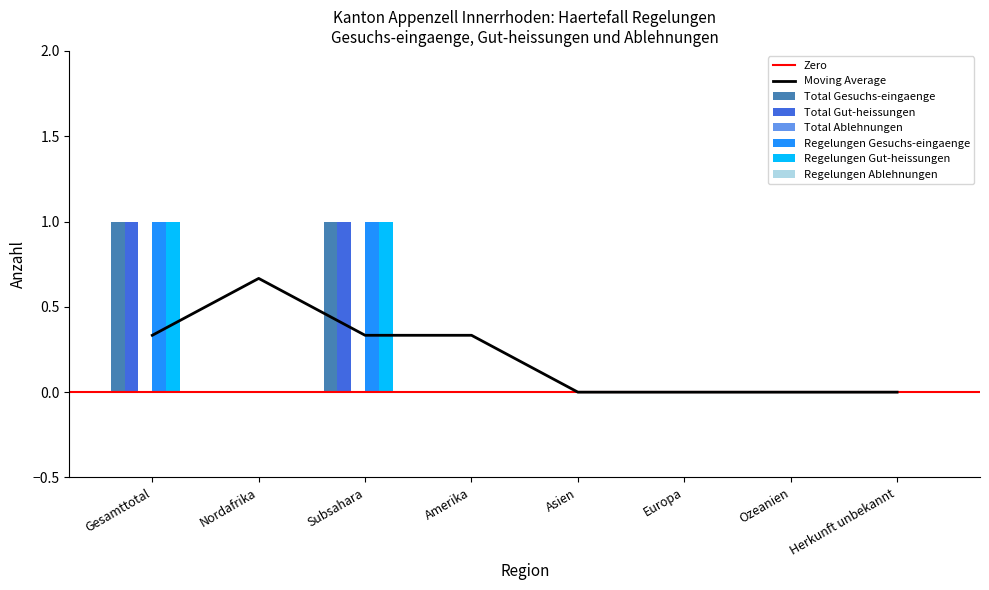

At which label is Total Gut-heissungen closest to 0?

Nordafrika